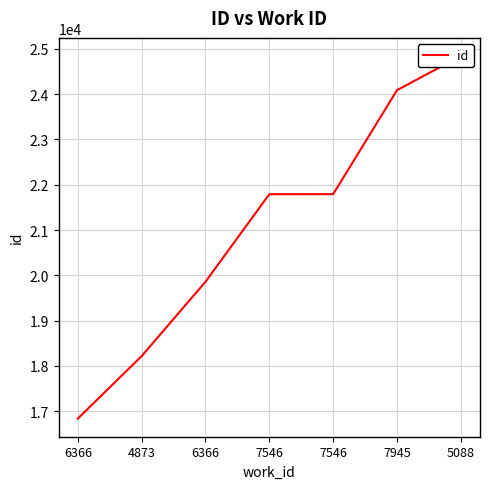

What is the label of the 7th point from the left?

5088